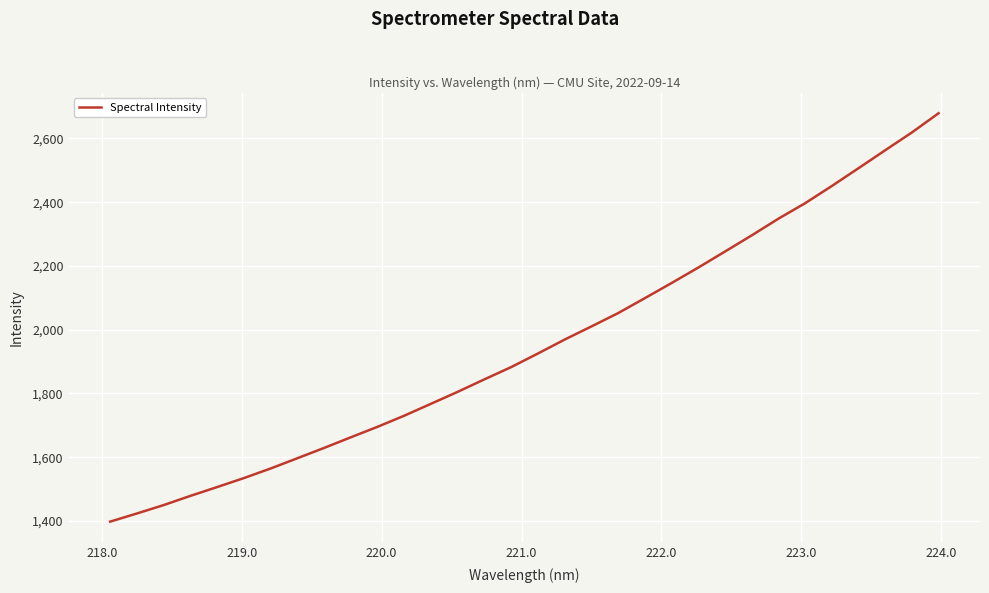

What is the smallest value displayed?

1398.0